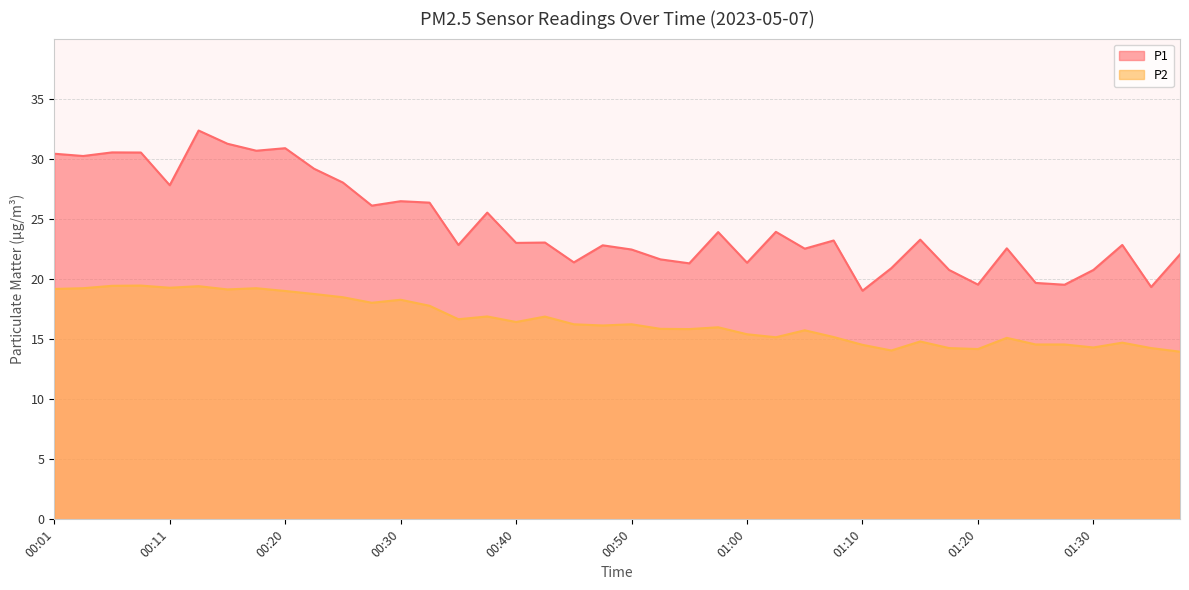

Where is the first local maximum for P2?

00:08